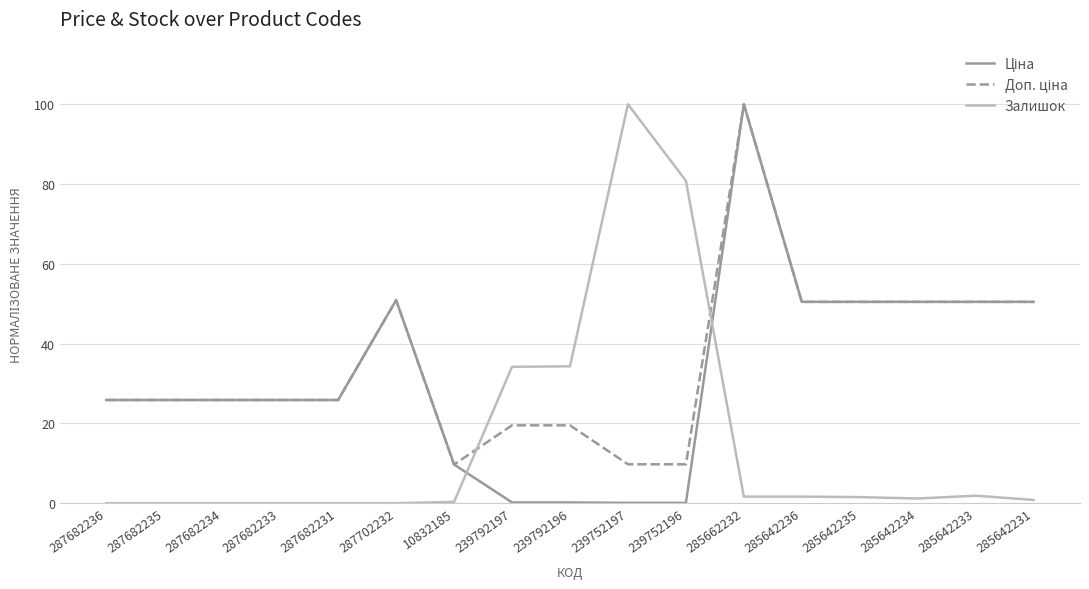

What position from the left is 287682231?

5